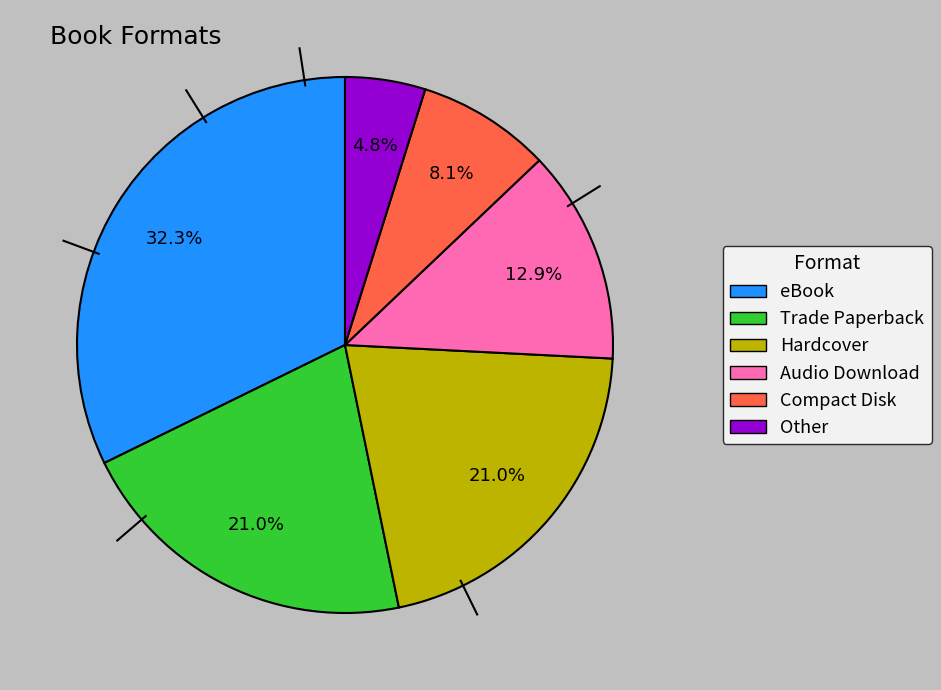

To the nearest percent, what percentage of the pie is Trade Paperback?

21%